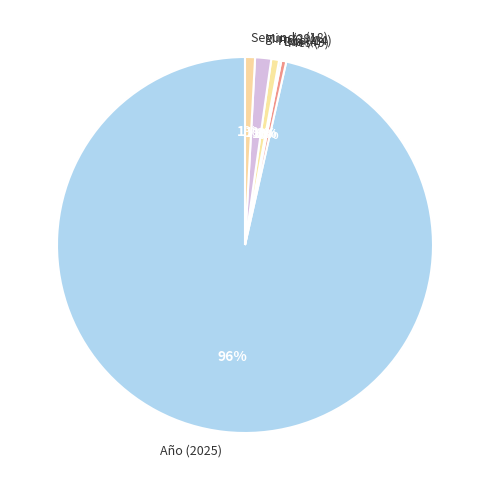

Is the sum of Min. (29) and Segundo (18) greater than half?

No